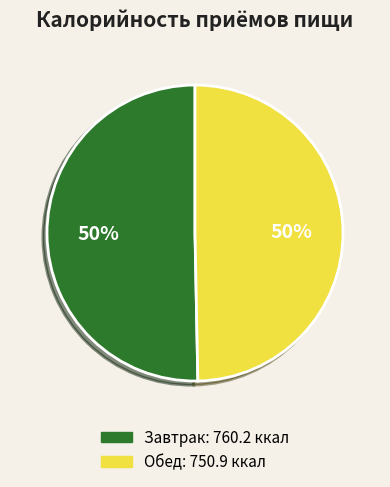

What percentage is the Обед slice, to the nearest percent?

50%